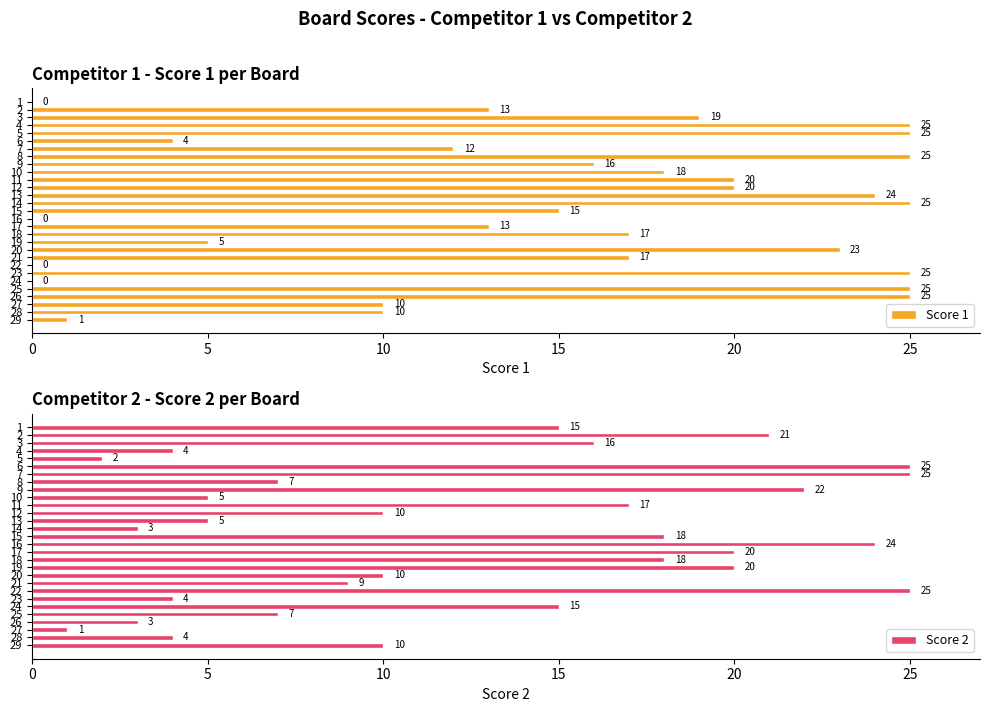

True or false: Score 1 has a value of 10 at 4.

False